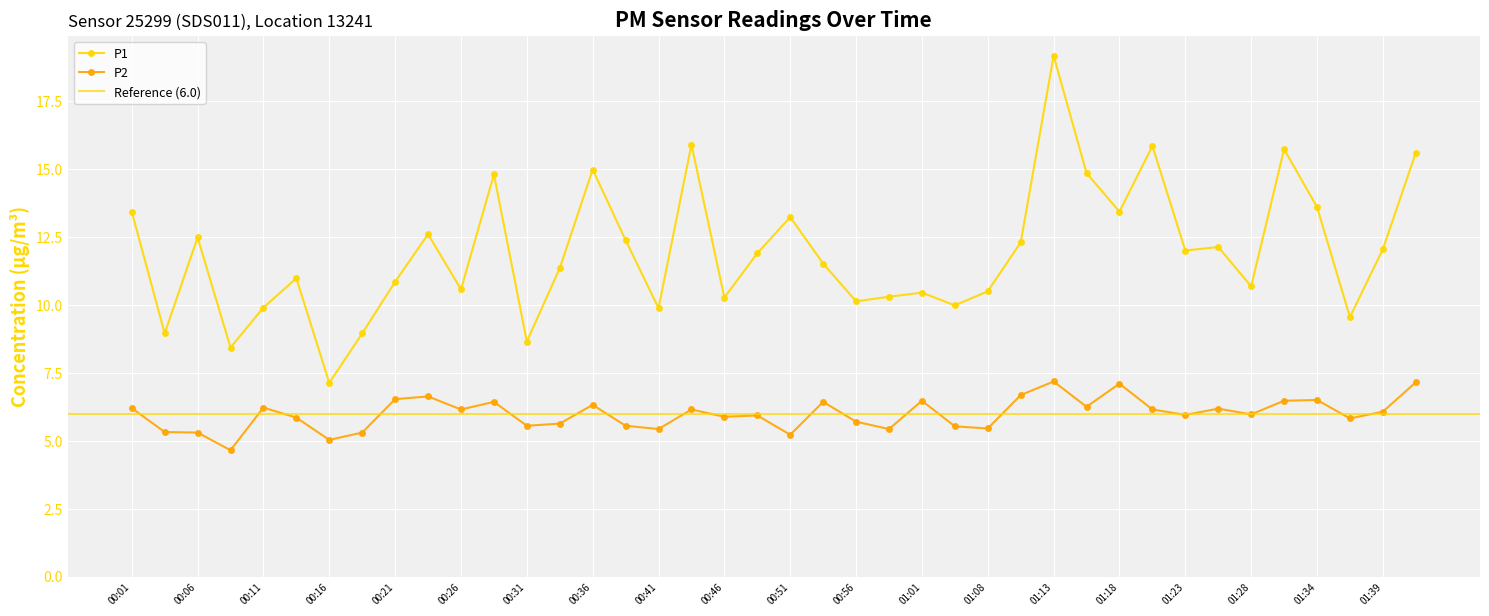

Between 01:39 and 00:13, which is larger?

01:39